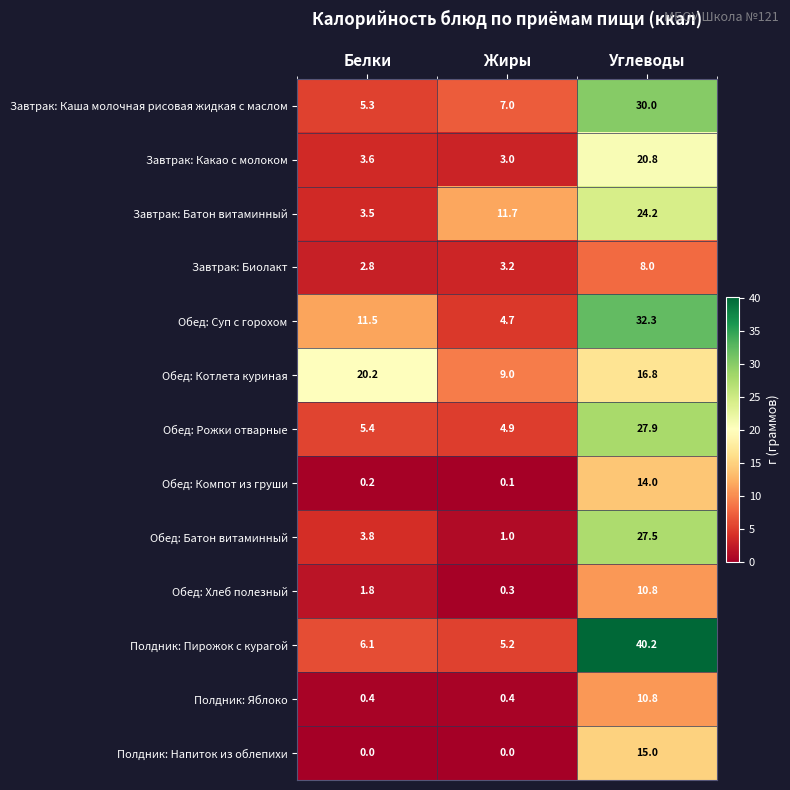

The Полдник: Напиток из облепихи series shows 0.0 at Белки. True or false?

True